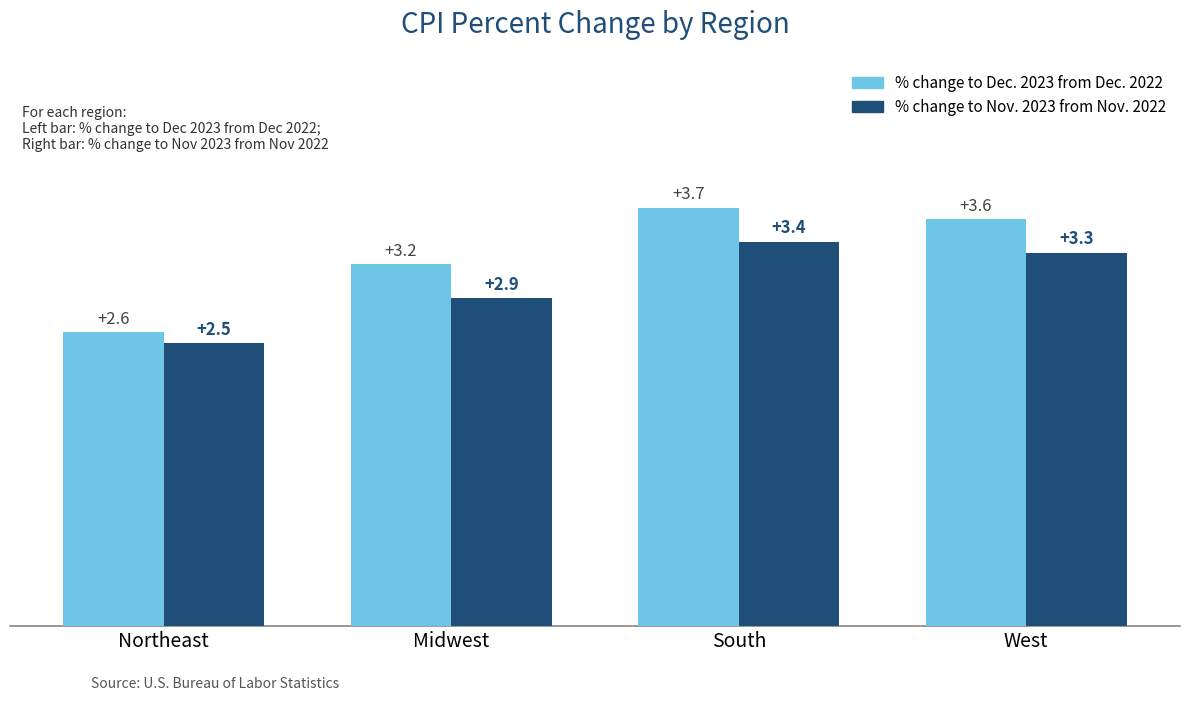

What is the total value across all series at South?

7.1